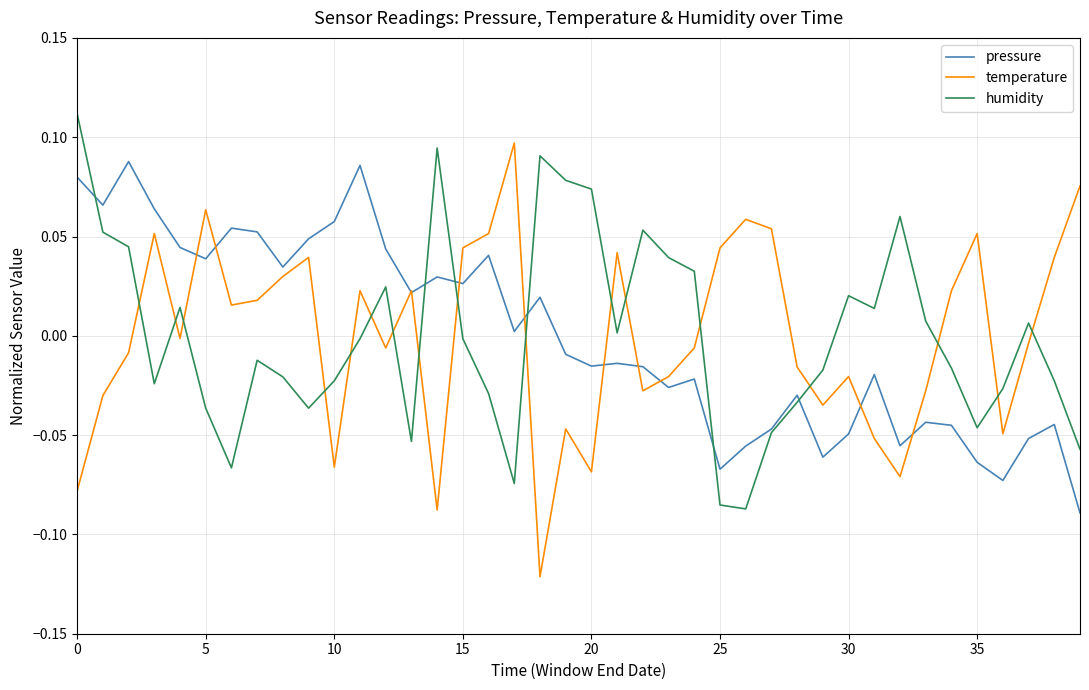

True or false: humidity and pressure intersect in this chart.

True